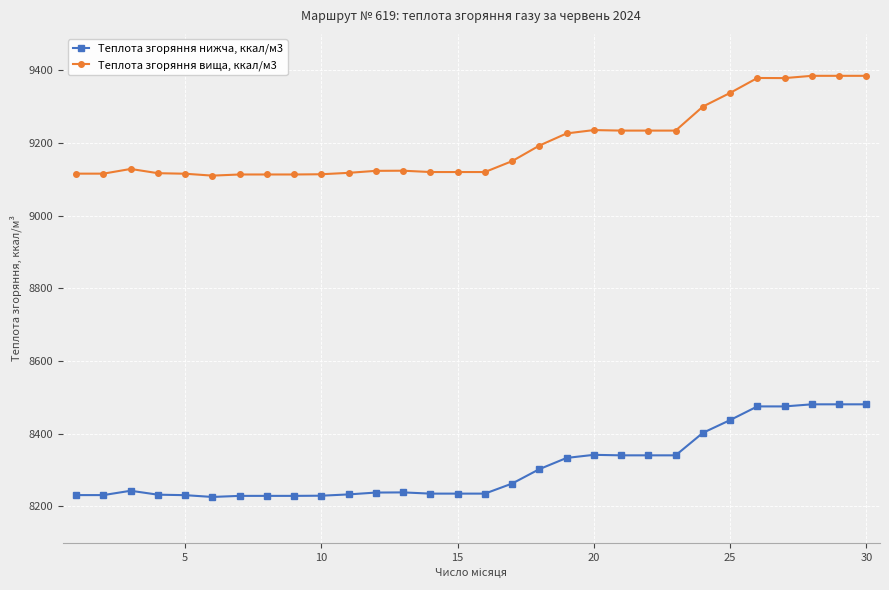

True or false: Теплота згоряння нижча, ккал/м3 and Теплота згоряння вища, ккал/м3 intersect in this chart.

False